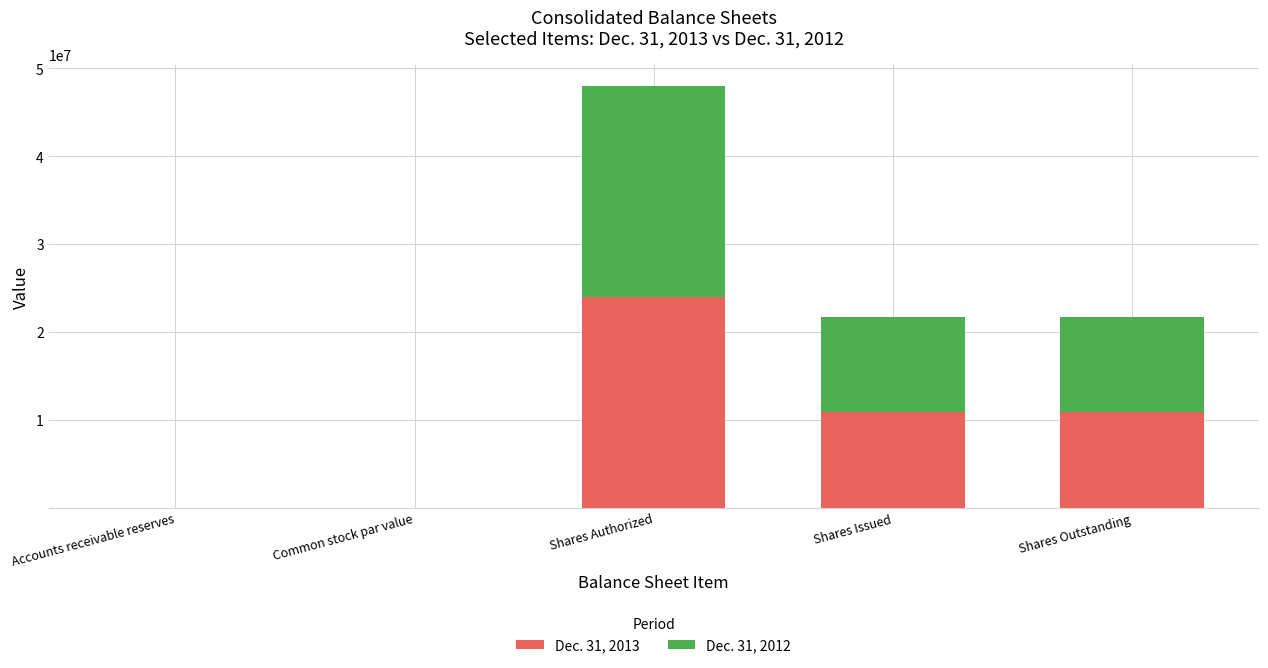

Are the bars grouped side by side (vs. stacked)?

No